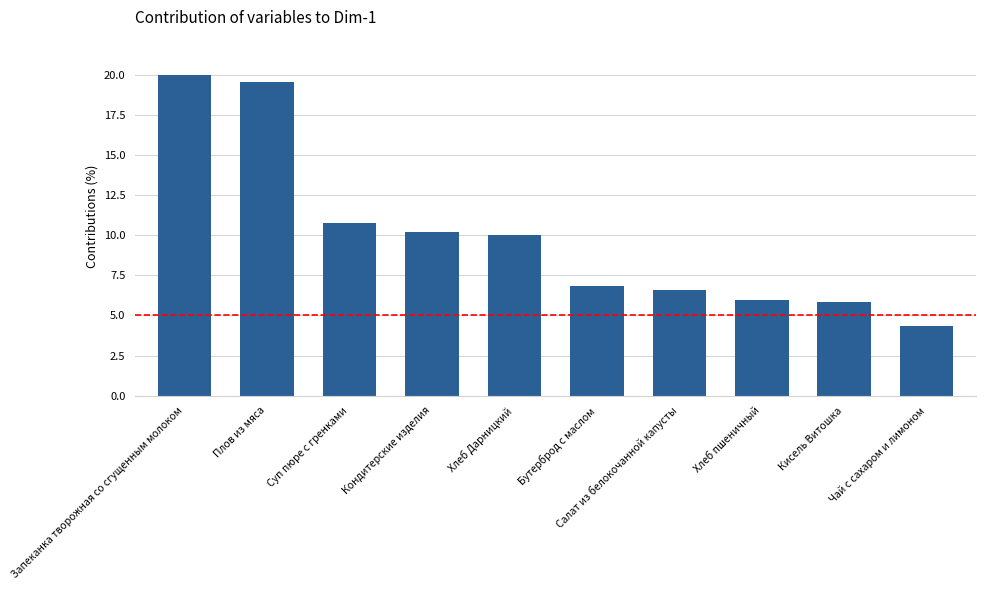

At which label is the value closest to 12?

Суп пюре с гренками